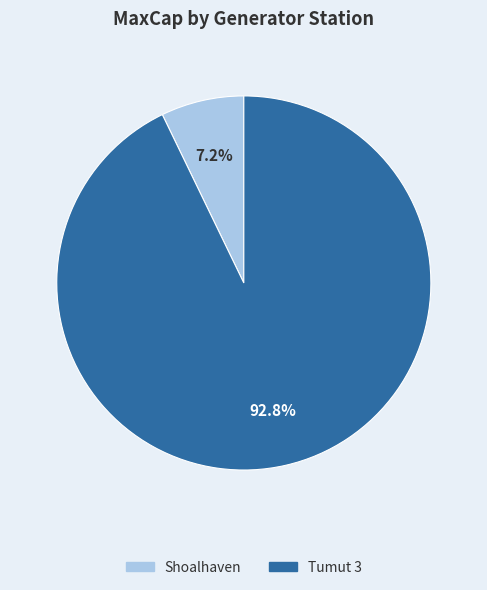

True or false: Tumut 3 accounts for 93% of the total.

True